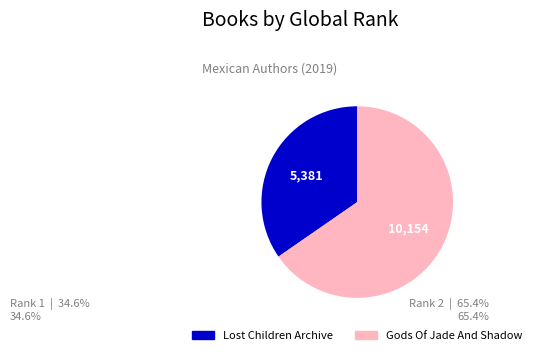

Is there any slice that represents more than half of the pie?

Yes